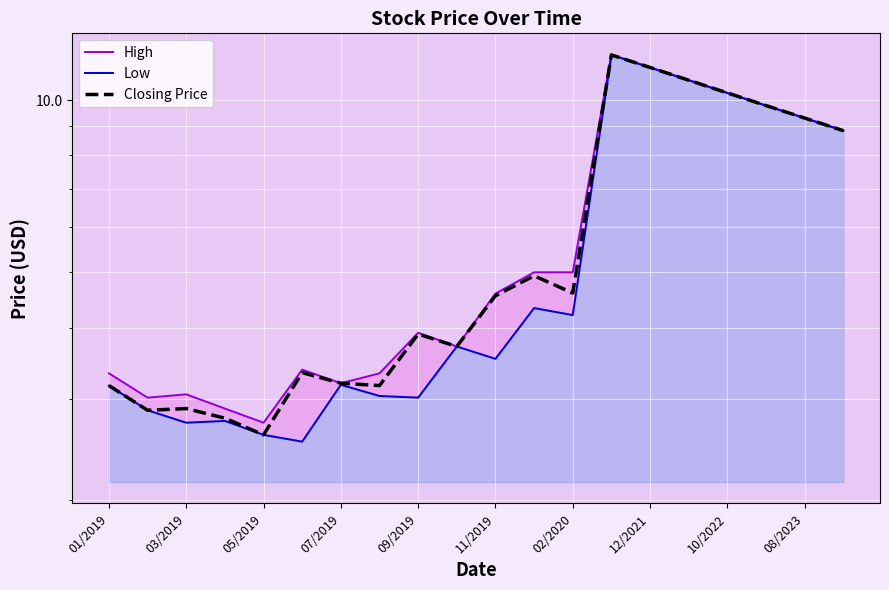

What is the maximum value for High?

12.0